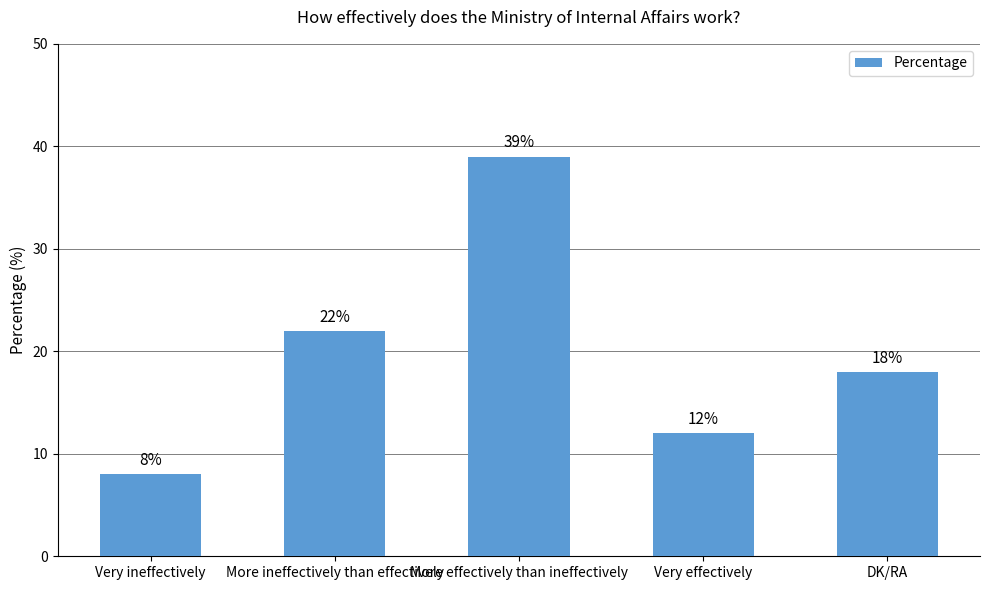

The value at More effectively than ineffectively is 56. True or false?

False